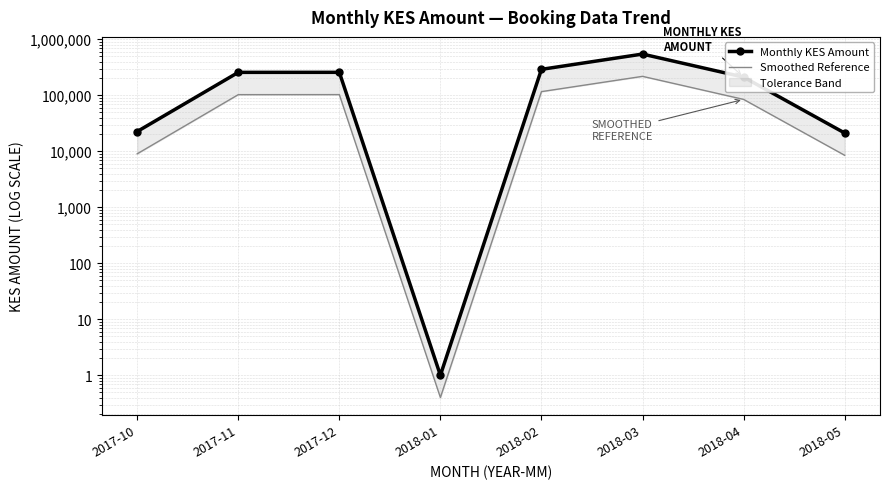

At how many categories does at least one series exceed 501340?

1